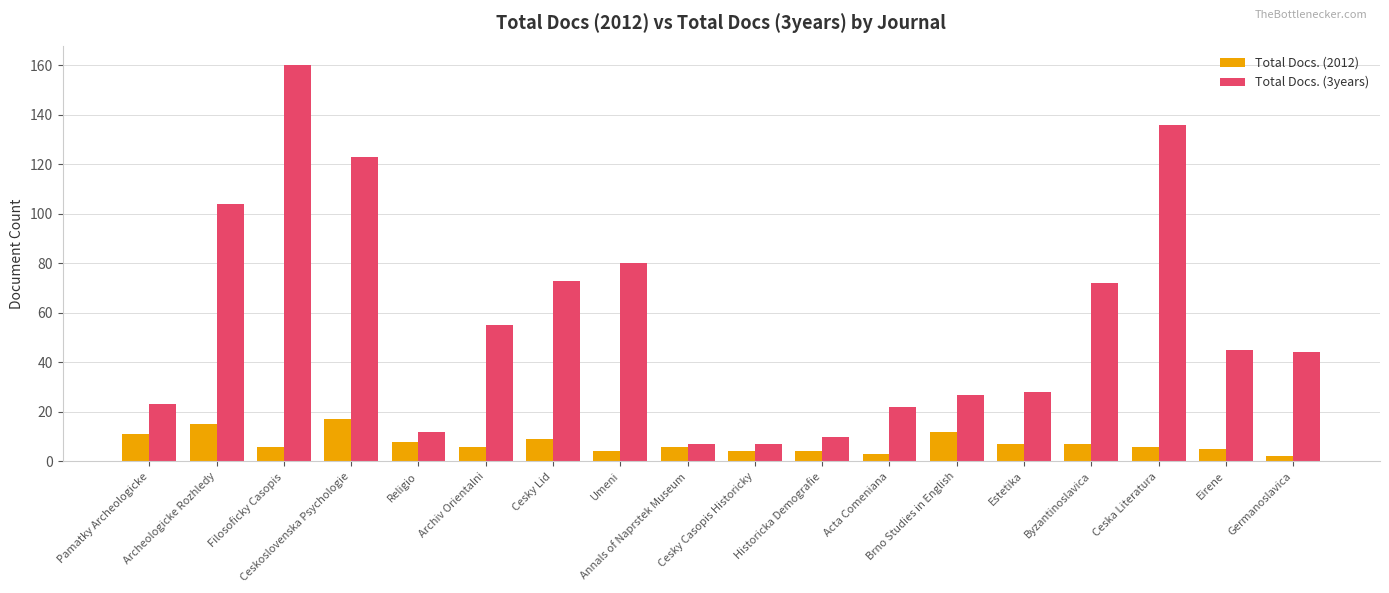

What is the difference between the second highest and second lowest values in the Total Docs. (2012) series?

12